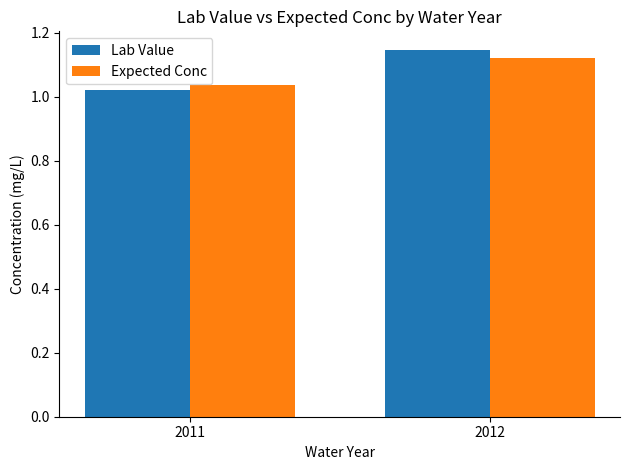

What is the total value across all series at 2012?

2.3